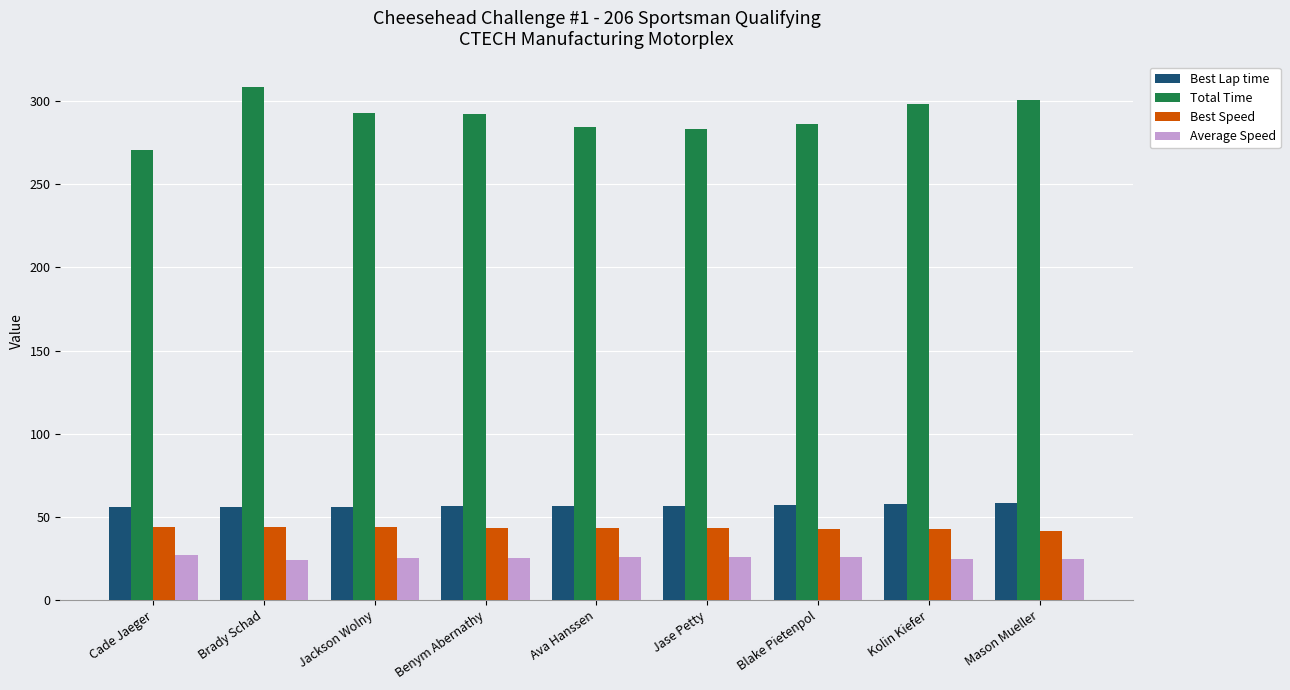

How many groups of bars are there?

9